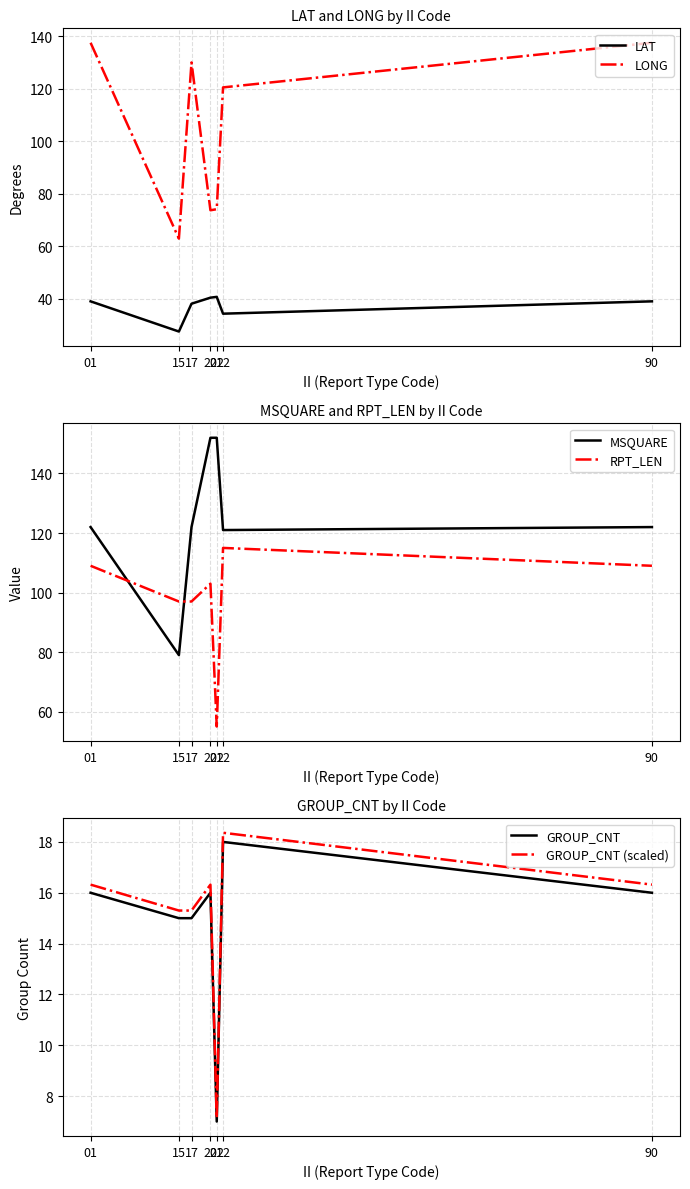

Which series has the largest range (max minus min)?

LONG